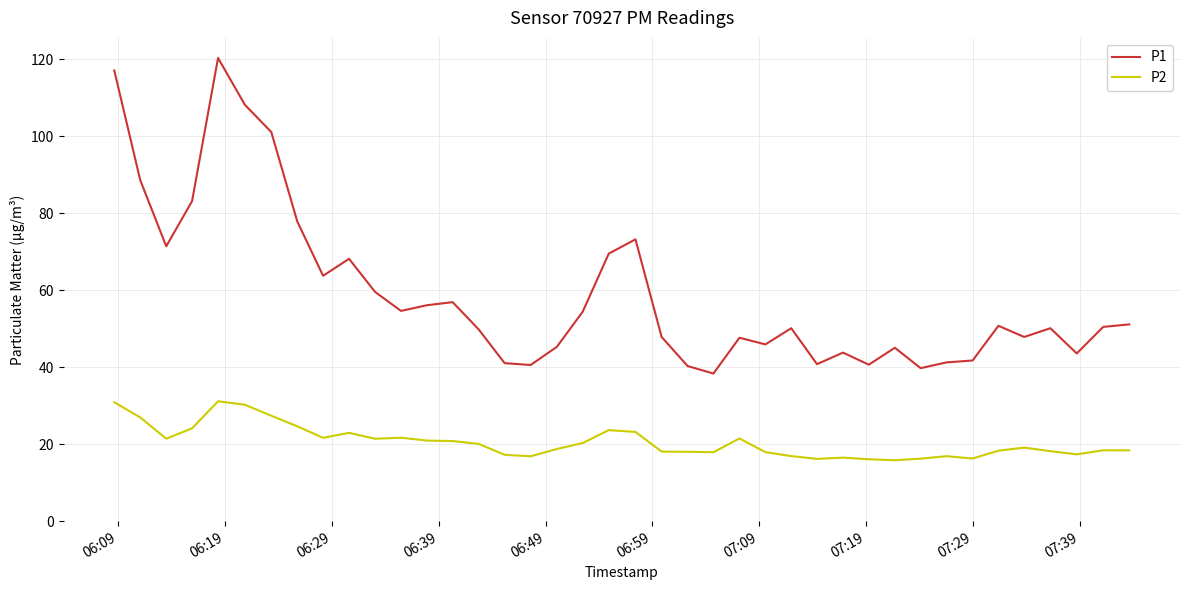

True or false: P2 and P1 intersect in this chart.

False